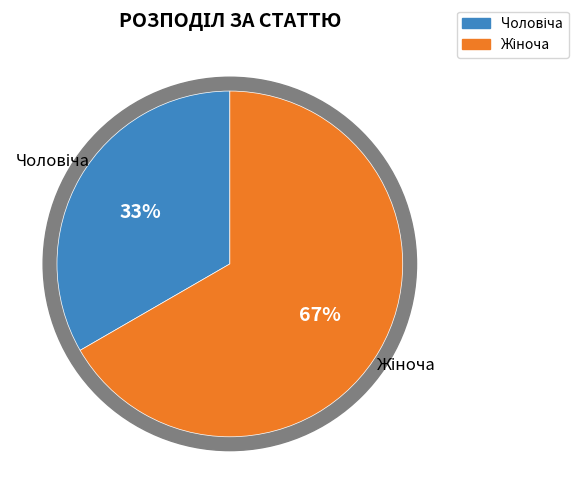

To the nearest percent, what percentage of the pie is Жіноча?

67%